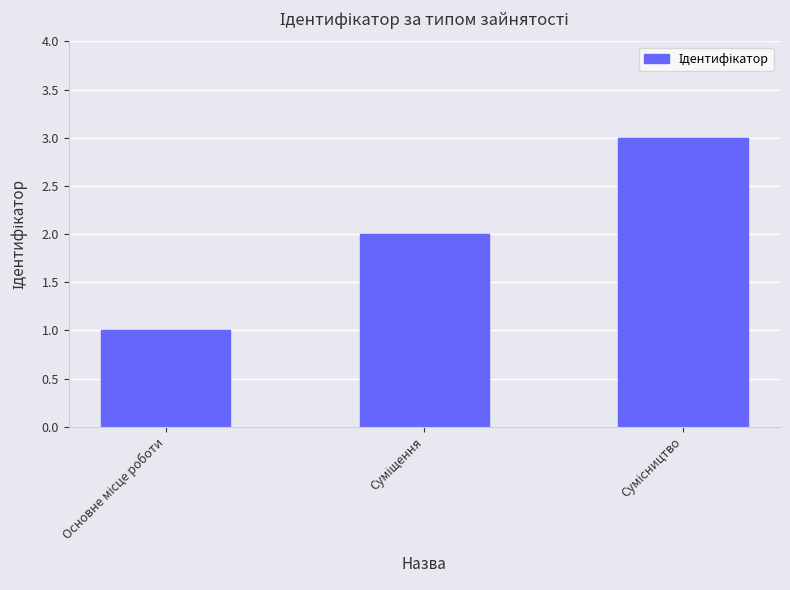

Does the chart contain any negative values?

No